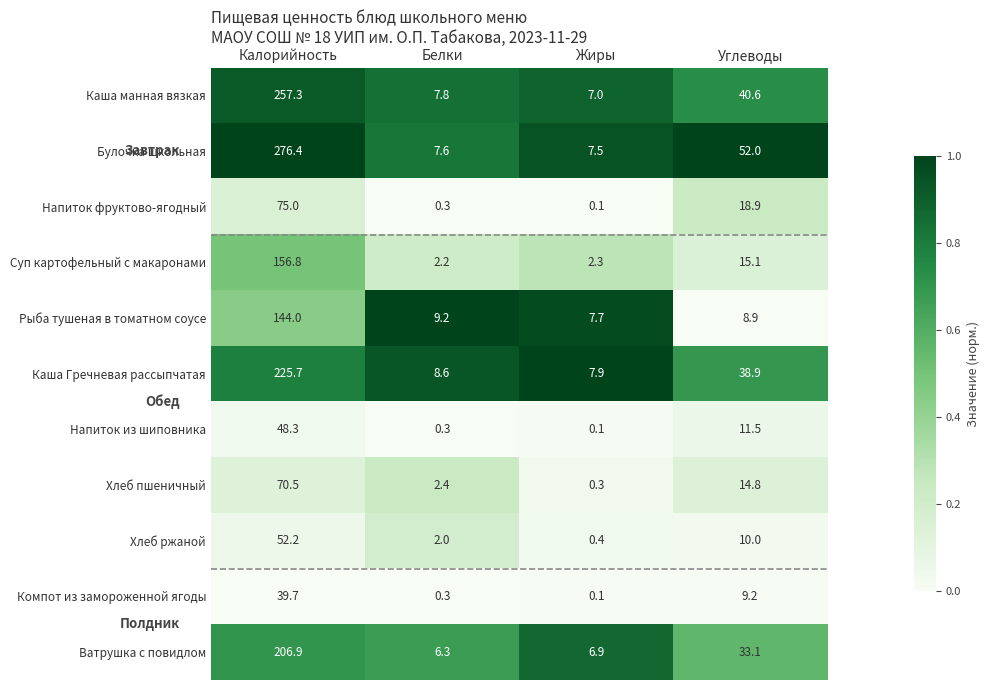

What is the total value across all series at Белки?

47.0